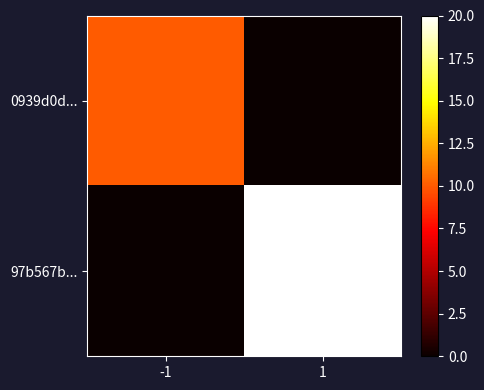

Reading left to right, what are all the values shown in this chart?

0939d0d...: -1=10	1=0
97b567b...: -1=0	1=20